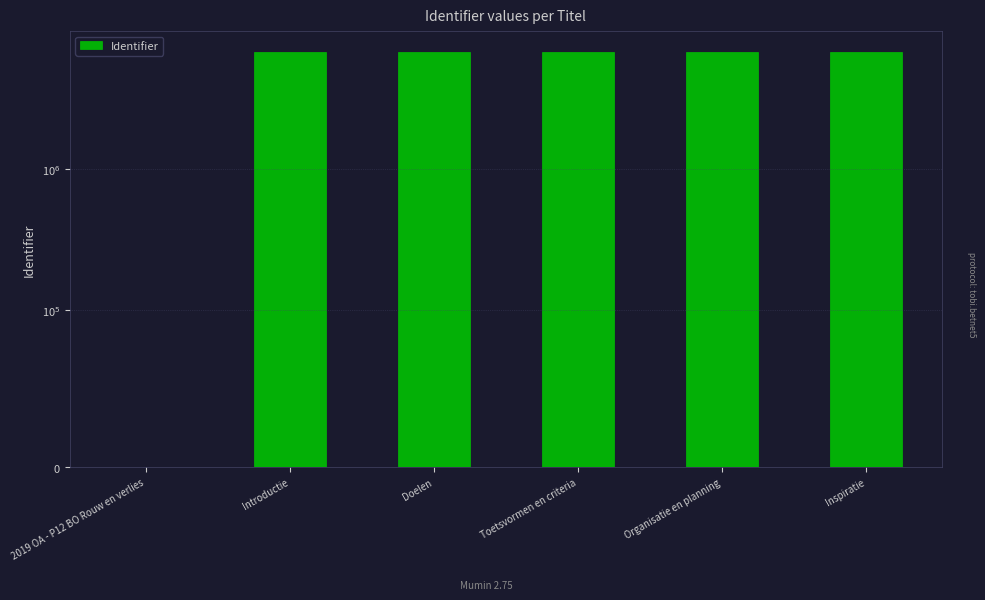

What is the label of the 3rd bar from the right?

Toetsvormen en criteria